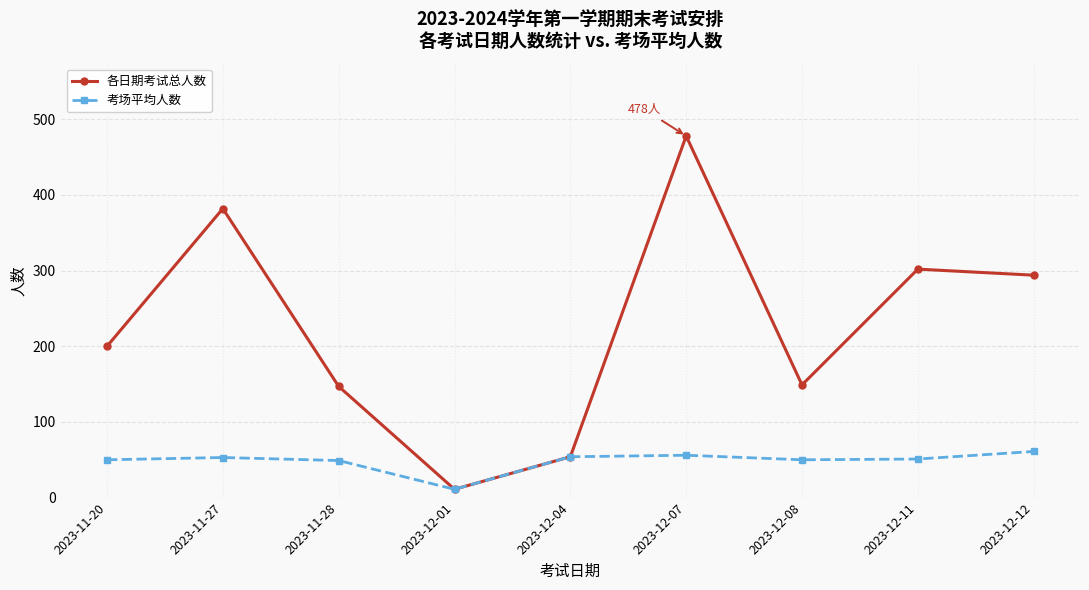

How many interior local peaks does the 各日期考试总人数 series have?

3